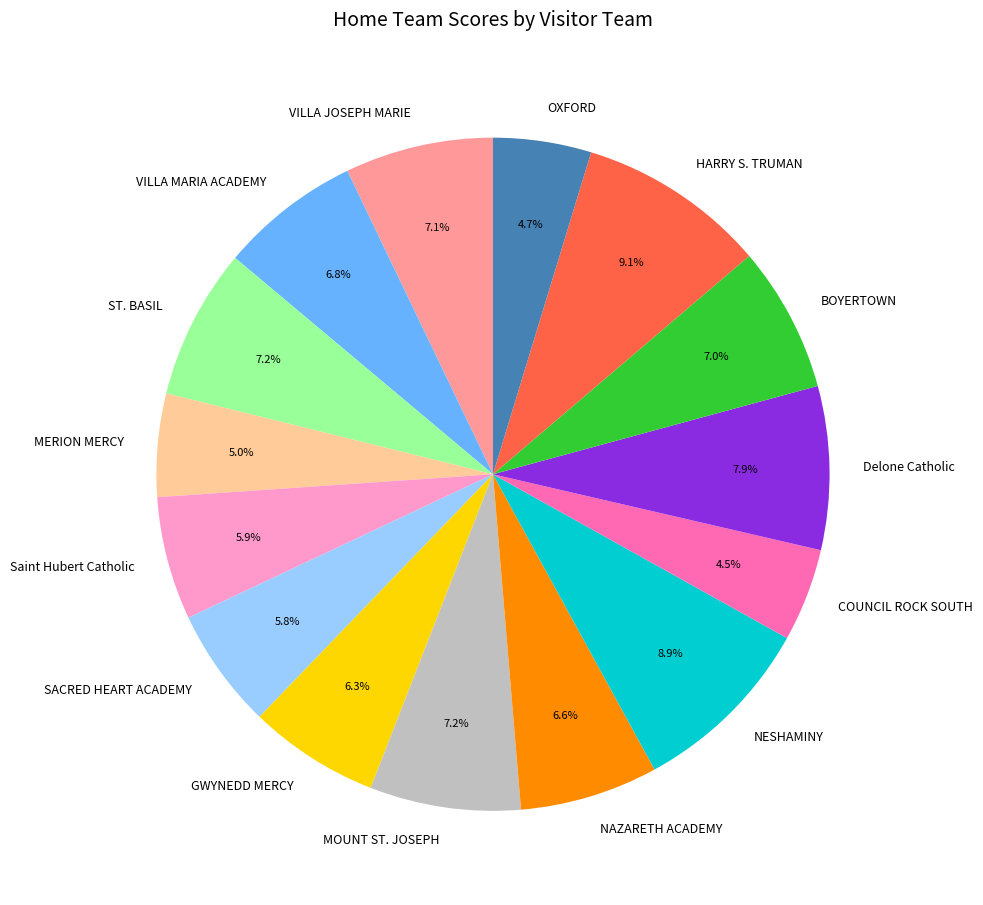

True or false: GWYNEDD MERCY accounts for 13% of the total.

False